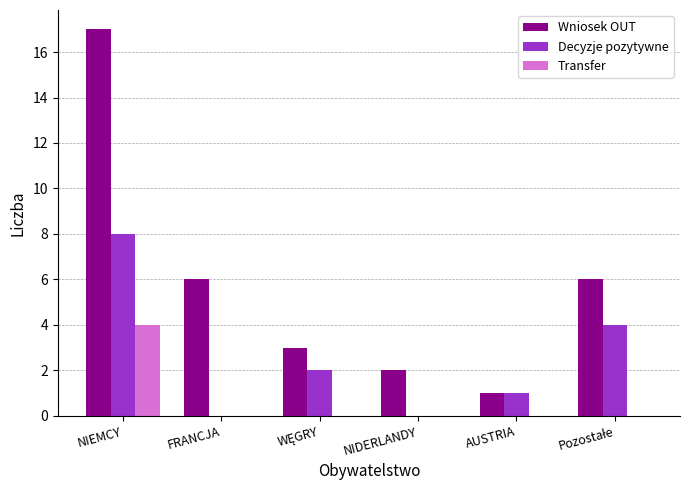

What is the sum of all Wniosek OUT values?

35